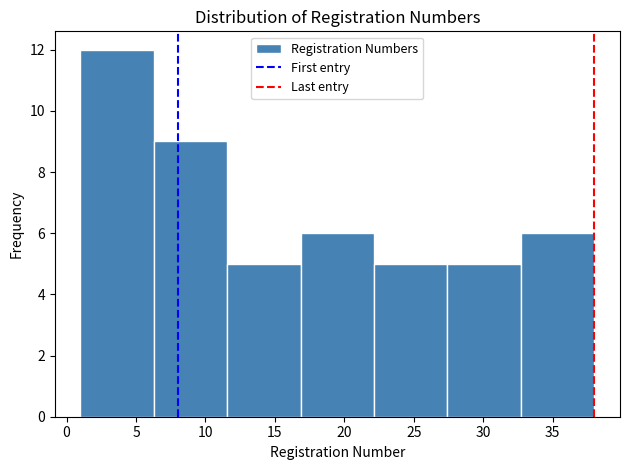

Reading left to right, list every bar in this chart as the range it spans on the x-axis followed by its height. Neither the bar edges nor the heights are printed on the chart, so give them approximately, as read against the axes.

1.0 to 6.5: 12
6.5 to 11.5: 9
11.5 to 17.0: 5
17.0 to 22.0: 6
22.0 to 27.5: 5
27.5 to 32.5: 5
32.5 to 38.0: 6